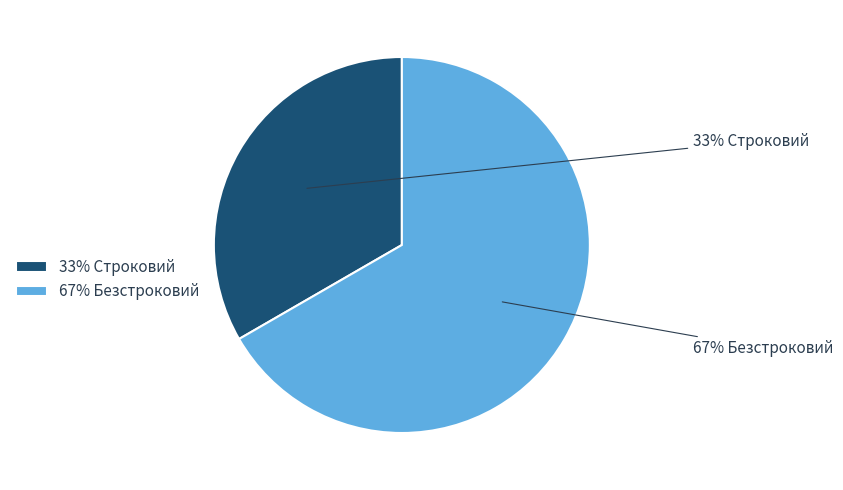

Is there a majority slice in this chart?

Yes